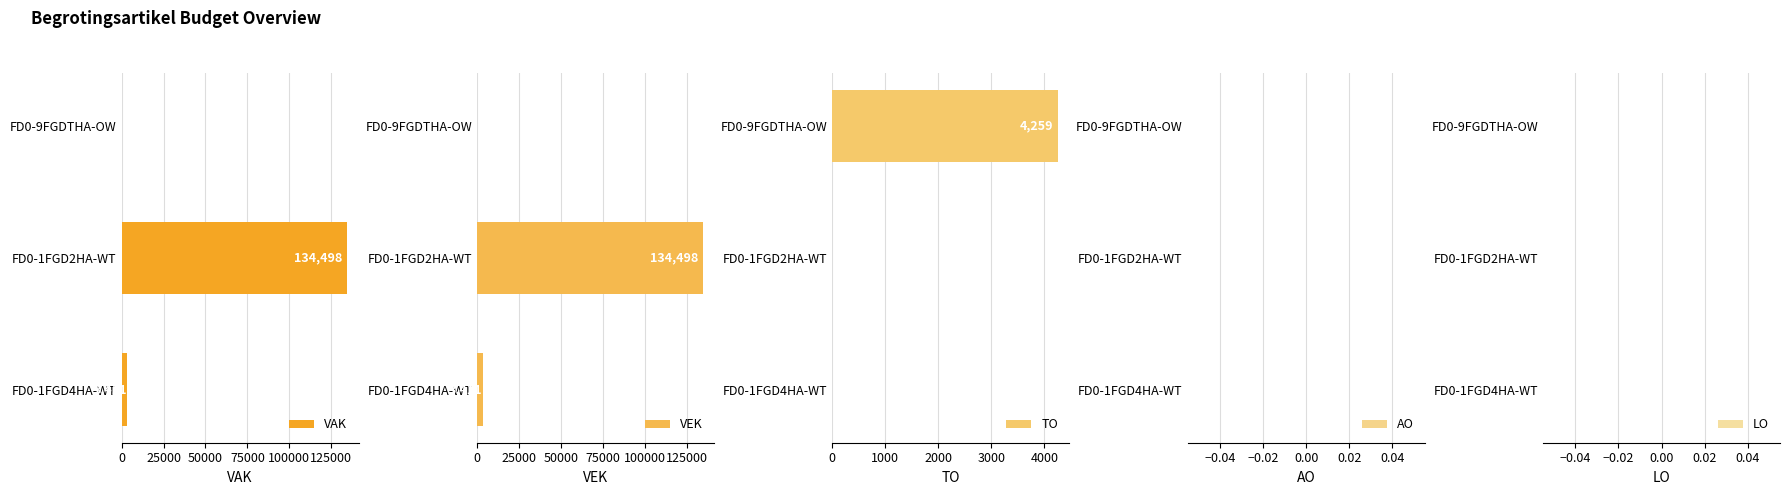

True or false: VAK has a value of 41643.6 at FD0-9FGDTHA-OW.

False